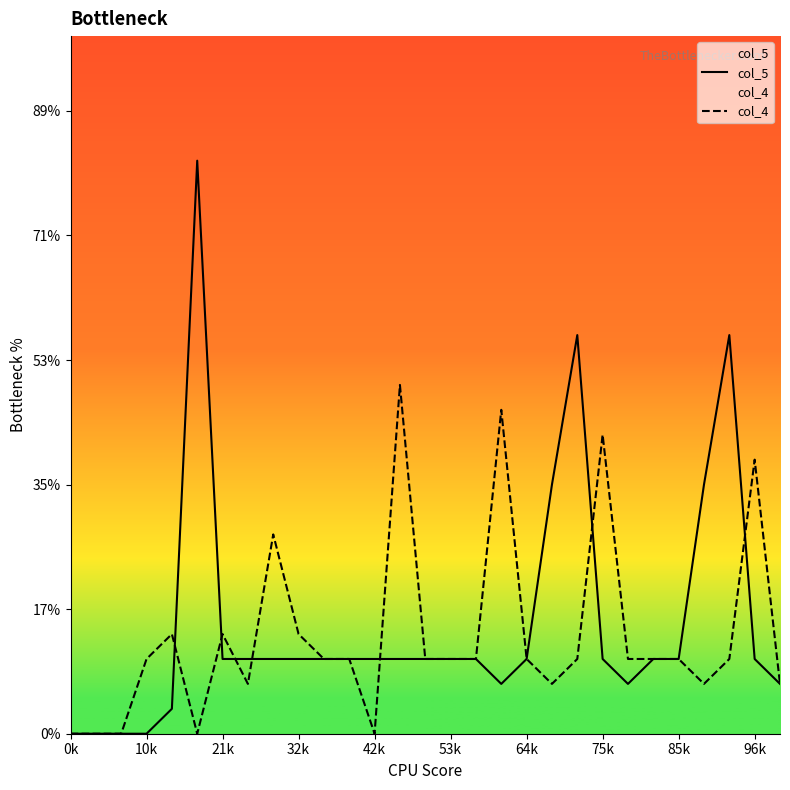

How many interior local peaks does the col_5 series have?

3